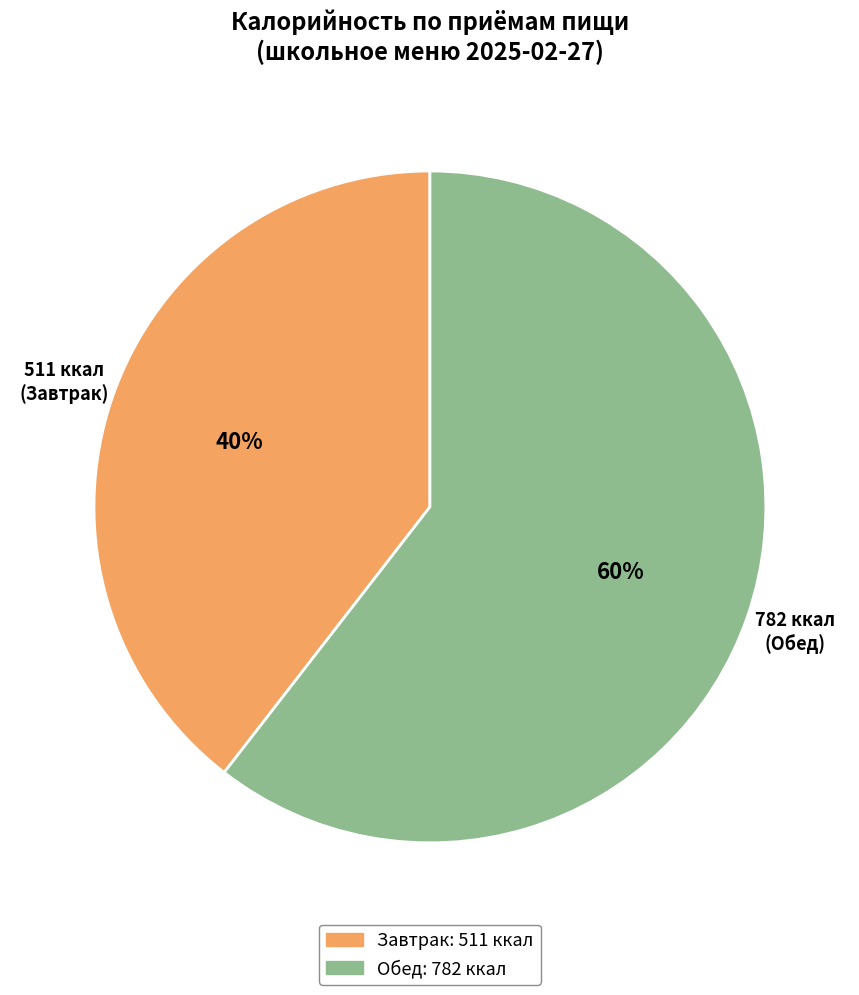

What percentage is the Обед slice, to the nearest percent?

60%